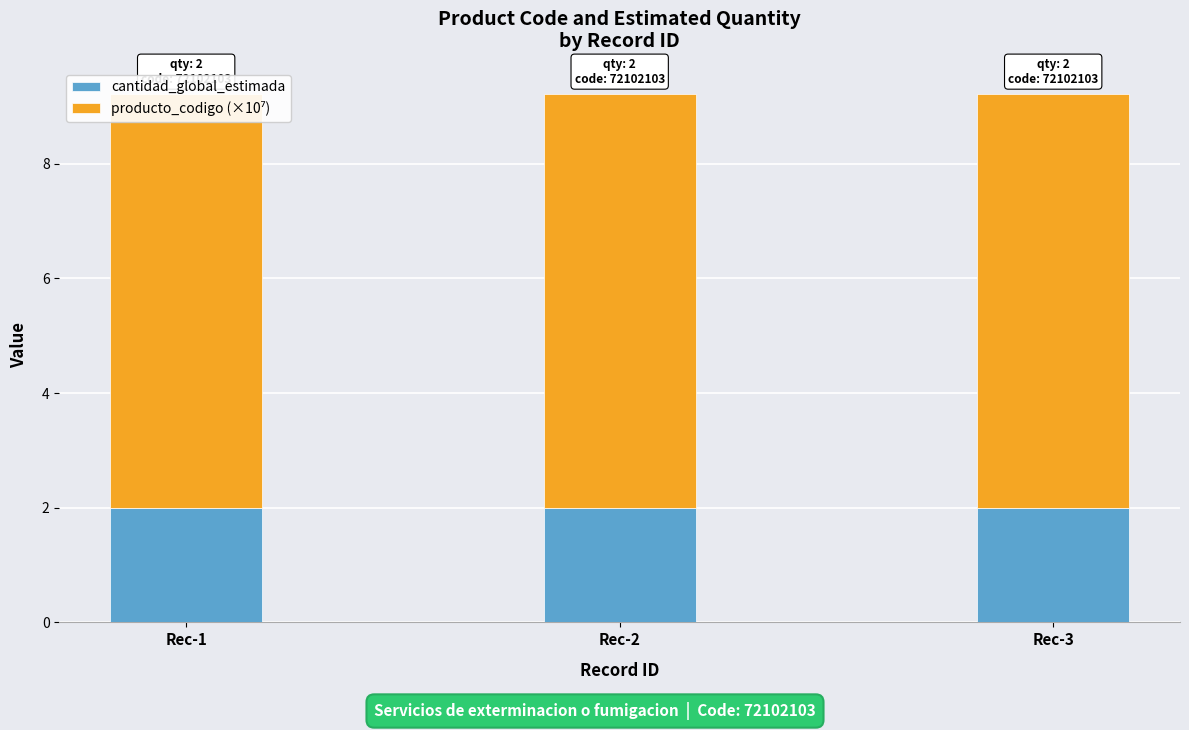

What are all the series names shown in the legend?

cantidad_global_estimada, producto_codigo (×10⁷)